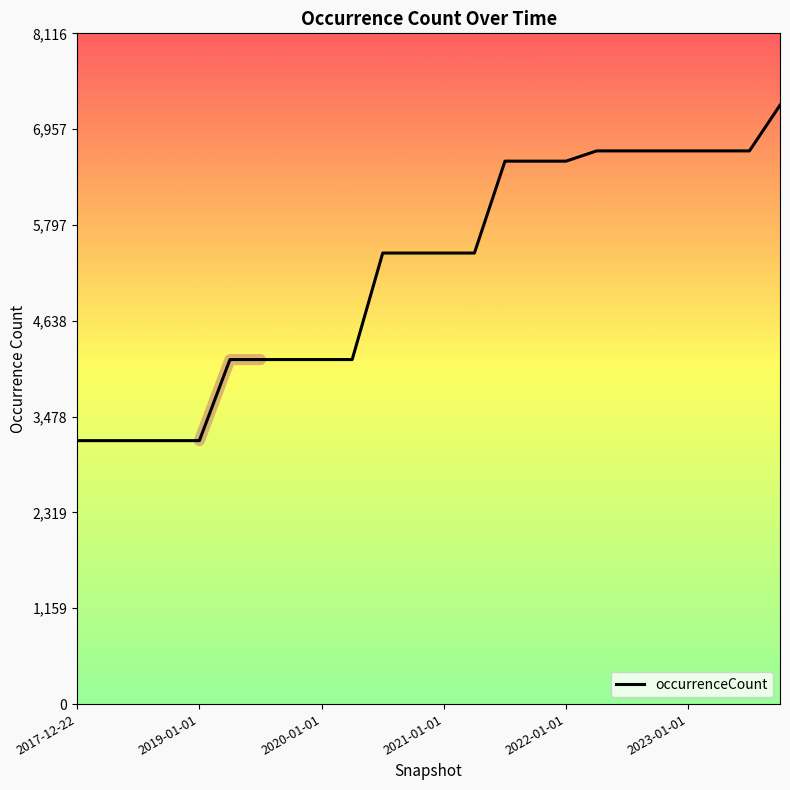

Count the number of values greater than 5458.

10